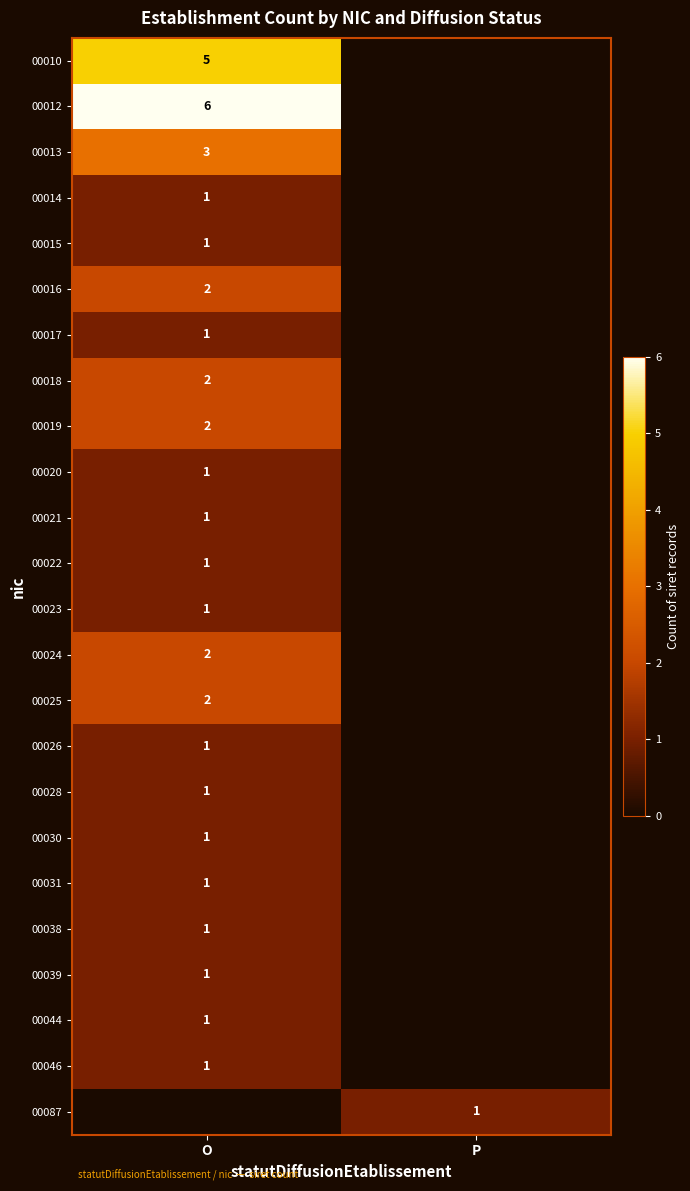

The value of 00023 at O is 1. True or false?

True